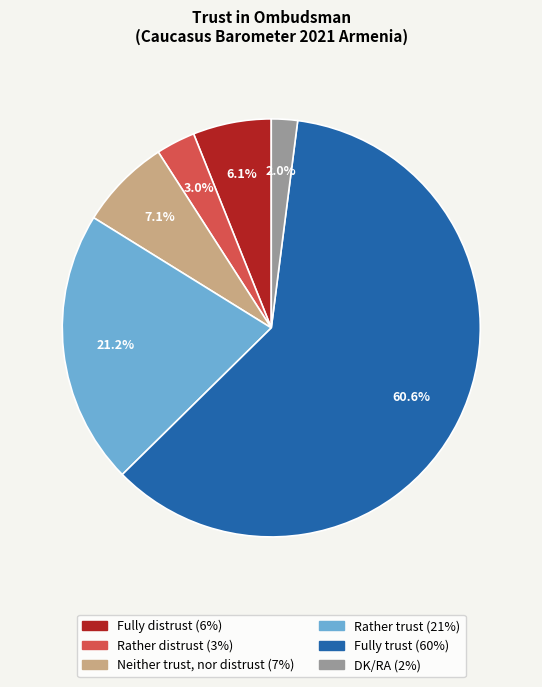

Which category has the smallest portion of the pie?

DK/RA